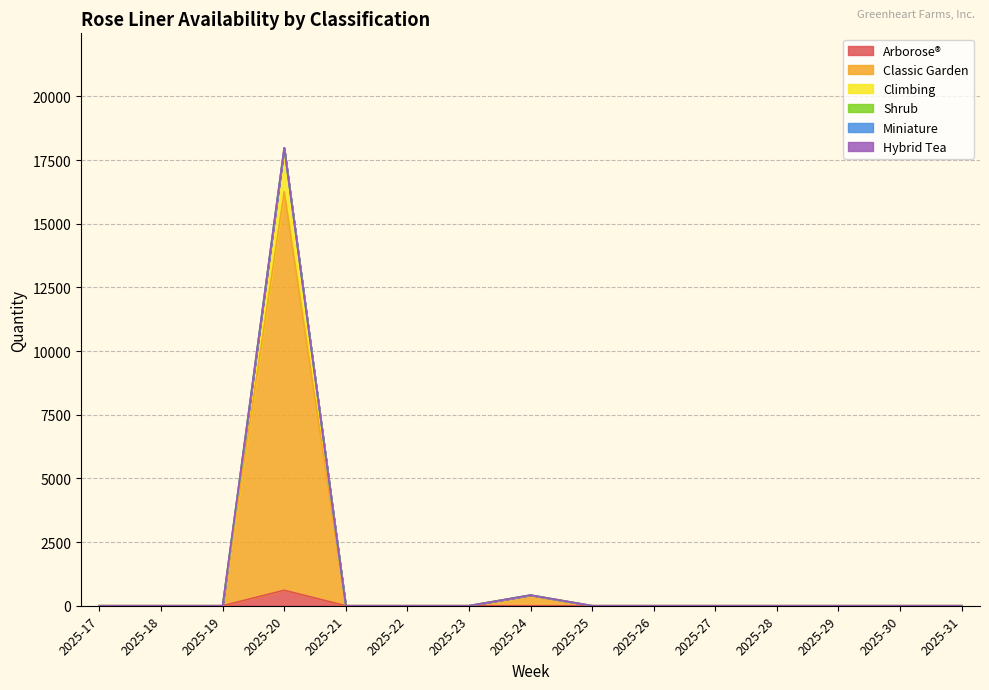

Which category has the highest value in the Classic Garden series?

2025-20